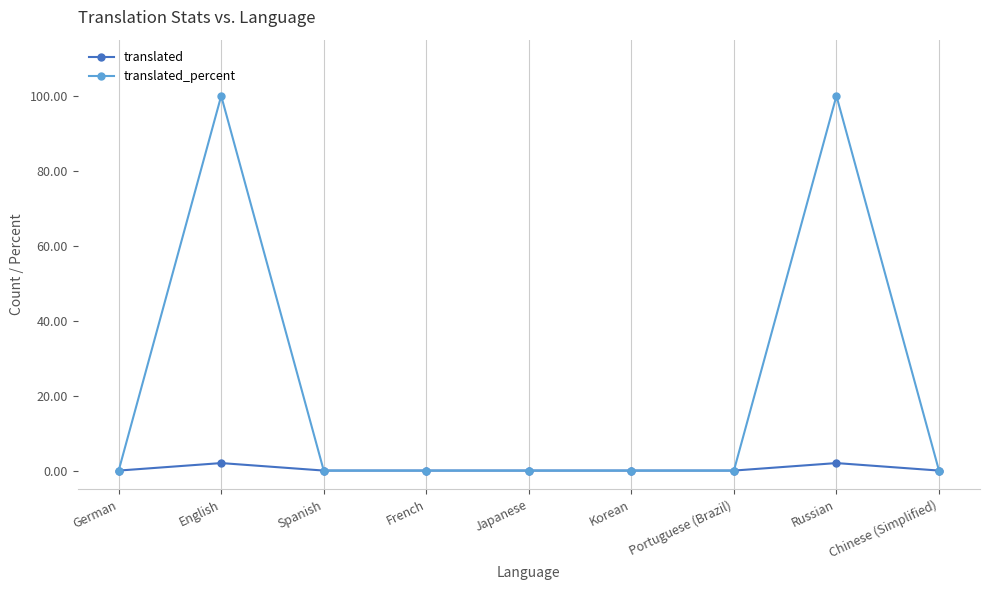

At how many categories does at least one series exceed 32?

2